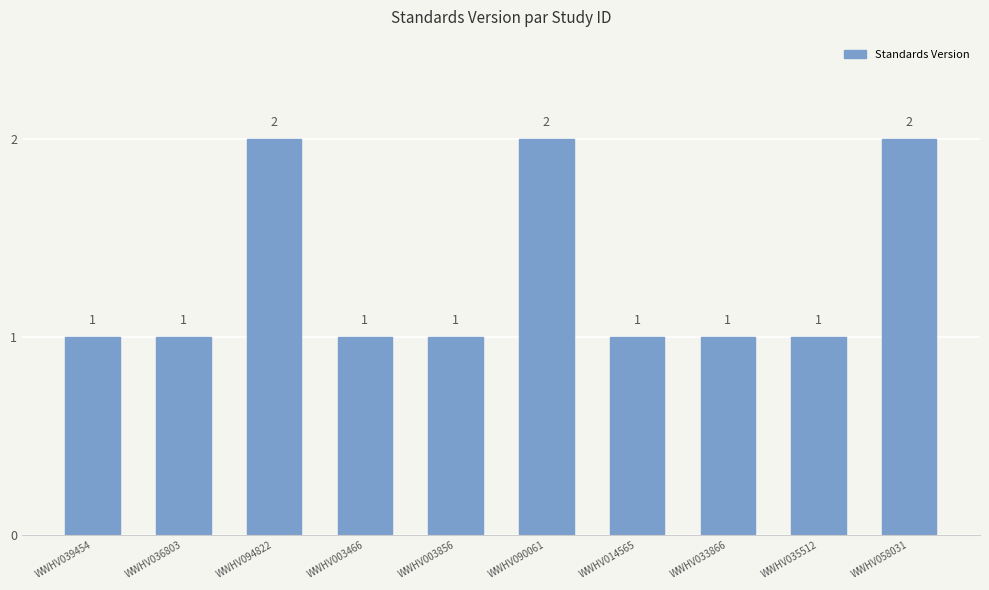

Count the values in the range 1 to 2.

10